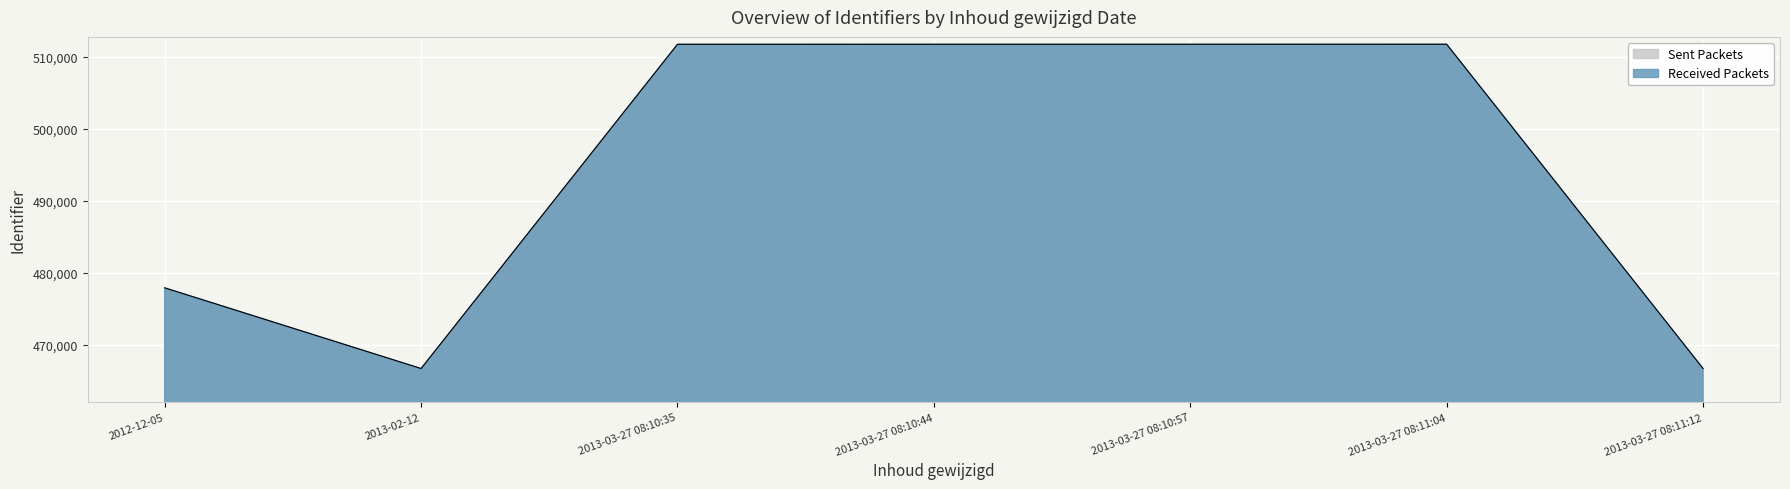

The value at 2012-12-05 is 775944. True or false?

False